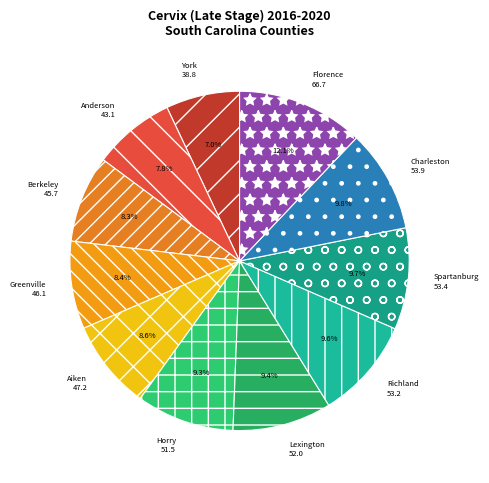

Count the number of slices in the pie.

11